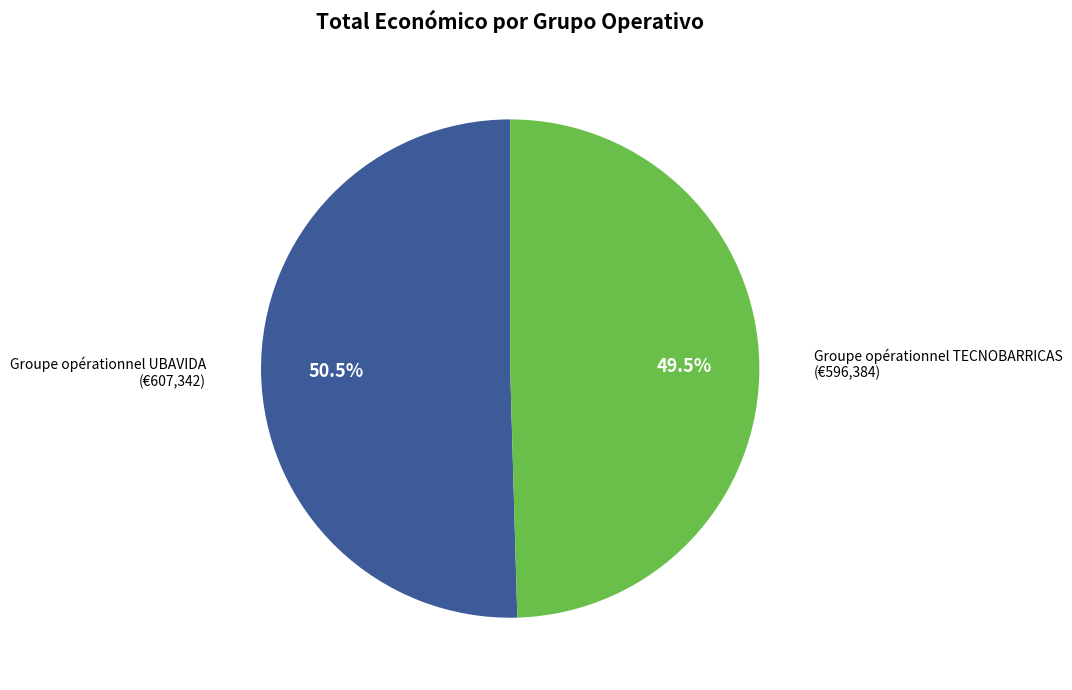

Rank the categories by value from highest to lowest.

Groupe opérationnel UBAVIDA, Groupe opérationnel TECNOBARRICAS